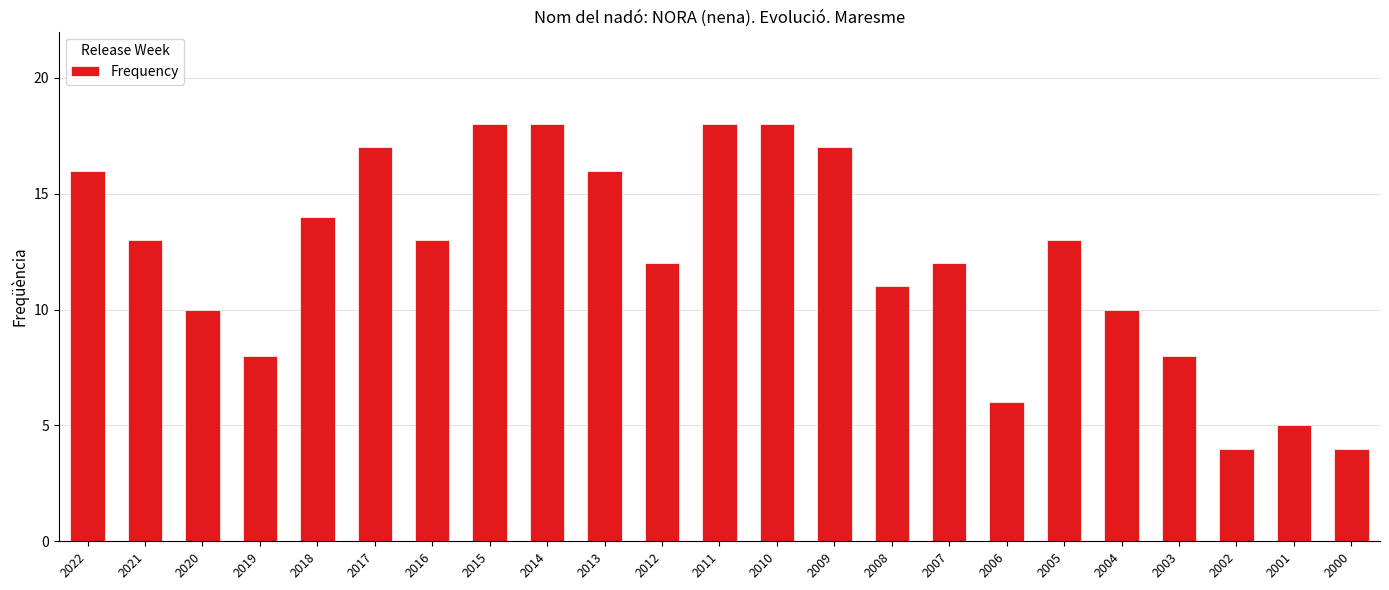

Reading right to left, transcribe all the data shown in this chart.

2000=4	2001=5	2002=4	2003=8	2004=10	2005=13	2006=6	2007=12	2008=11	2009=17	2010=18	2011=18	2012=12	2013=16	2014=18	2015=18	2016=13	2017=17	2018=14	2019=8	2020=10	2021=13	2022=16